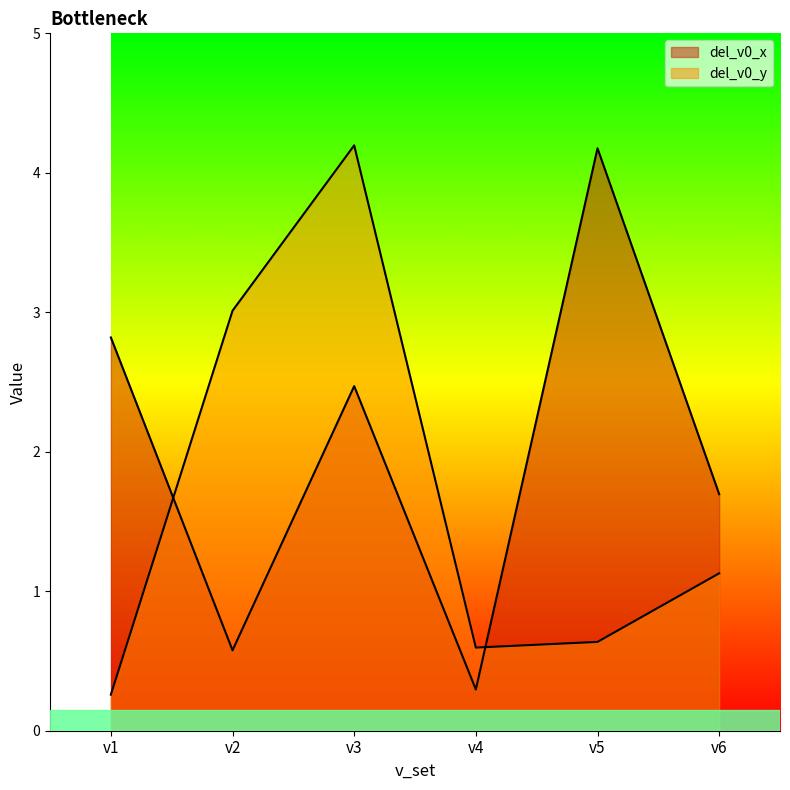

Which series has the largest range (max minus min)?

del_v0_y